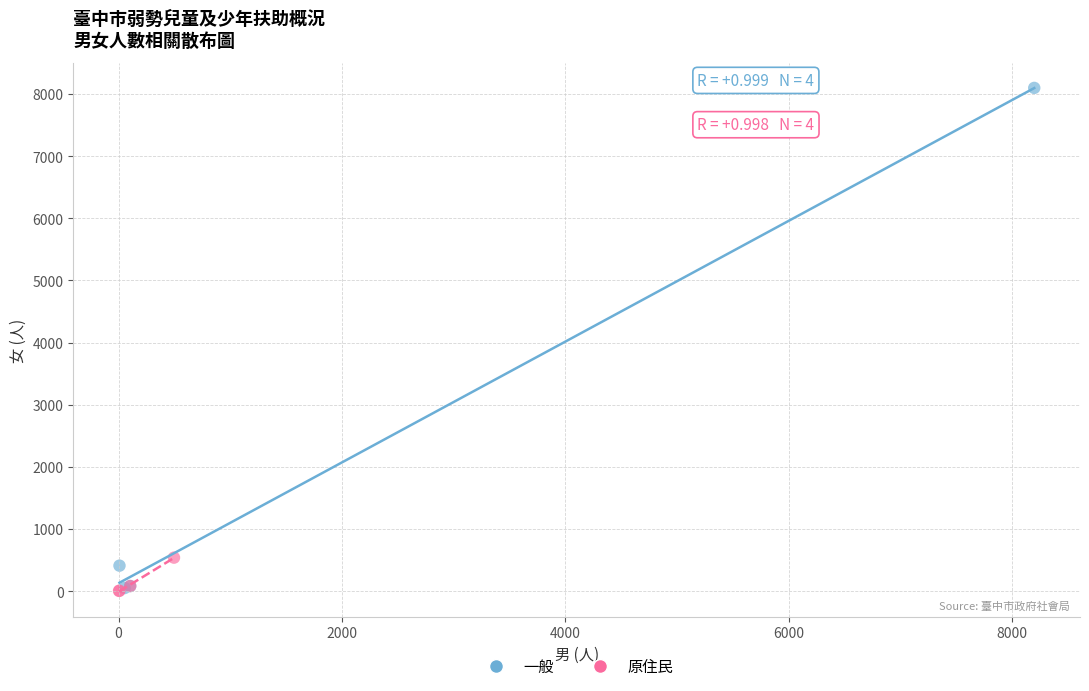

What are all the series names shown in the legend?

一般, 原住民